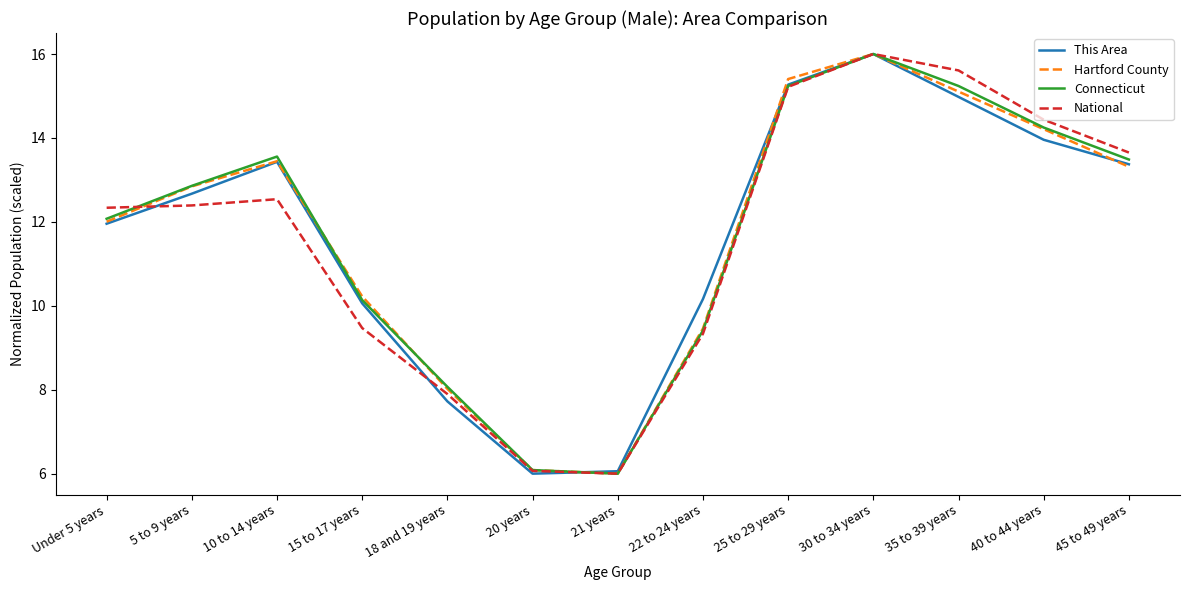

What is the minimum value for This Area?

6.0